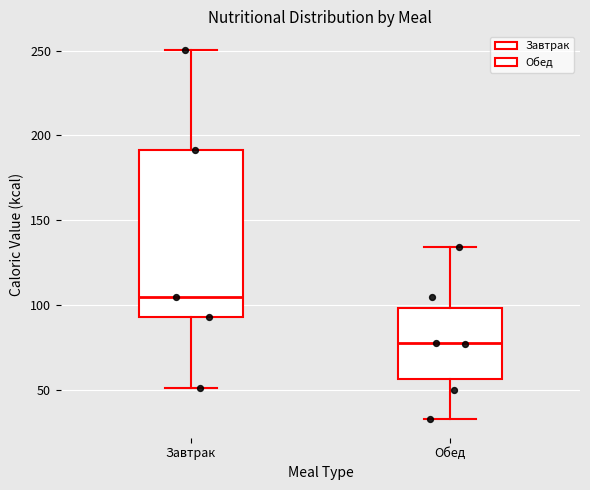

Where does the median line of the box for Обед sit on the y-axis? The values are not printed on the chart, so give them approximately, as read against the axis.

80